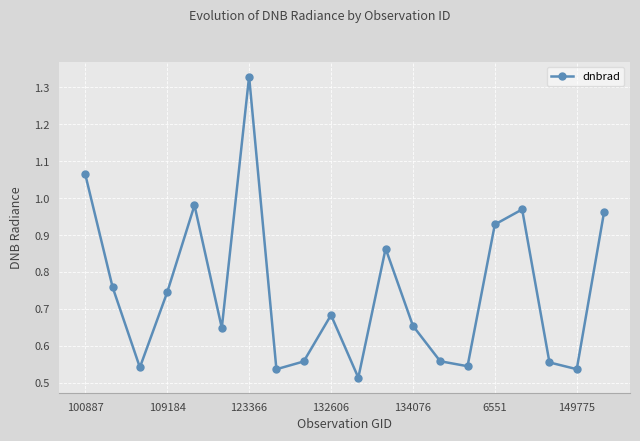

Count the number of categories in the chart.

20